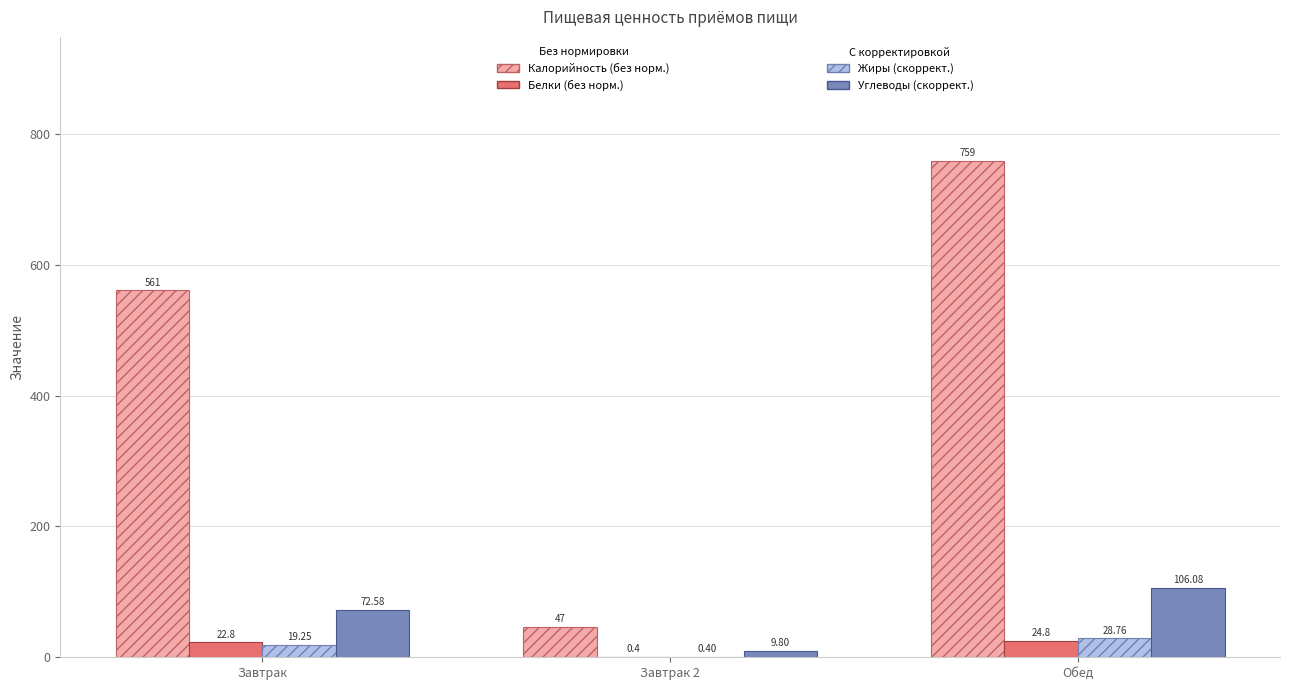

What is the total value across all series at Обед?

918.6